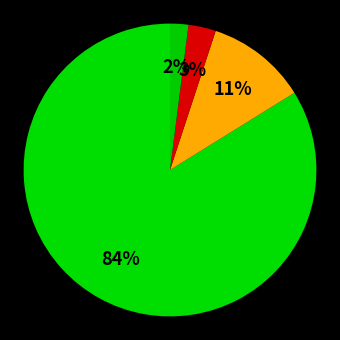

Which slice is the smallest?

00